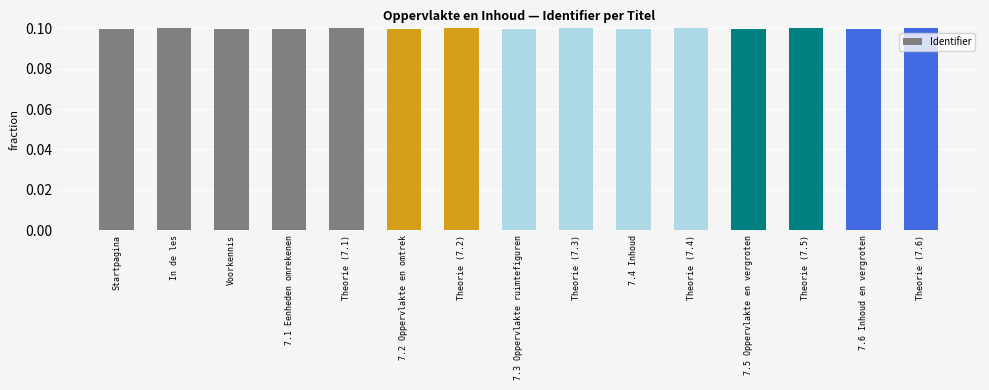

Count the values in the range 0 to 1.

15